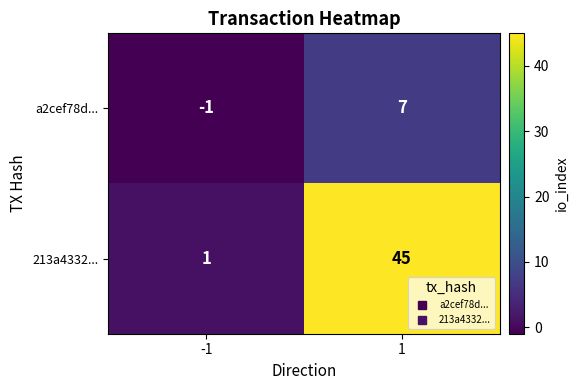

Which series has the largest total across all categories?

213a4332...